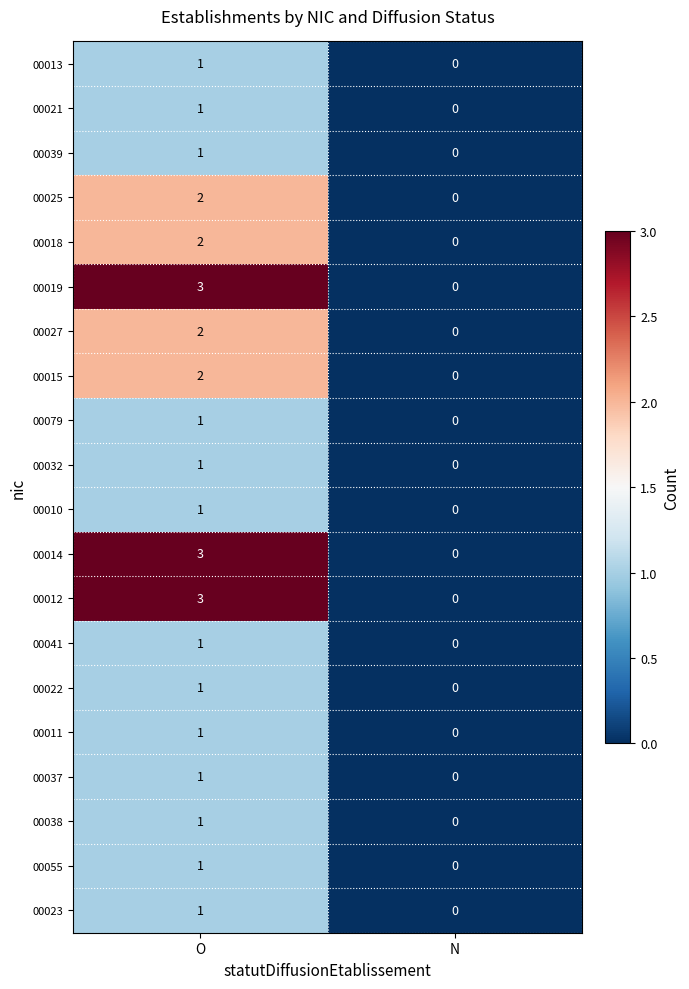

List the labels in order of 00015 value, smallest first.

N, O